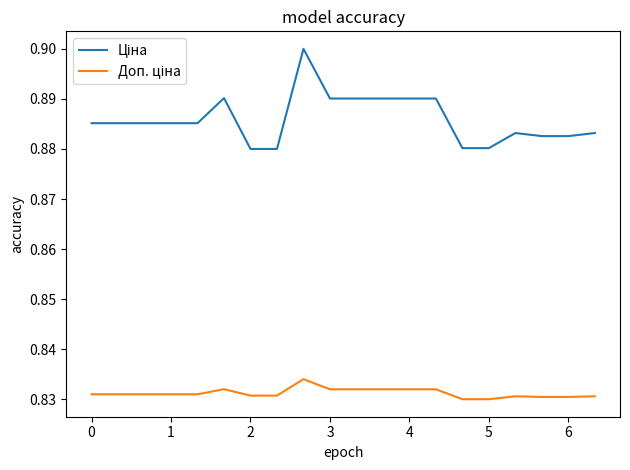

Is this an area chart (filled region under the line)?

No